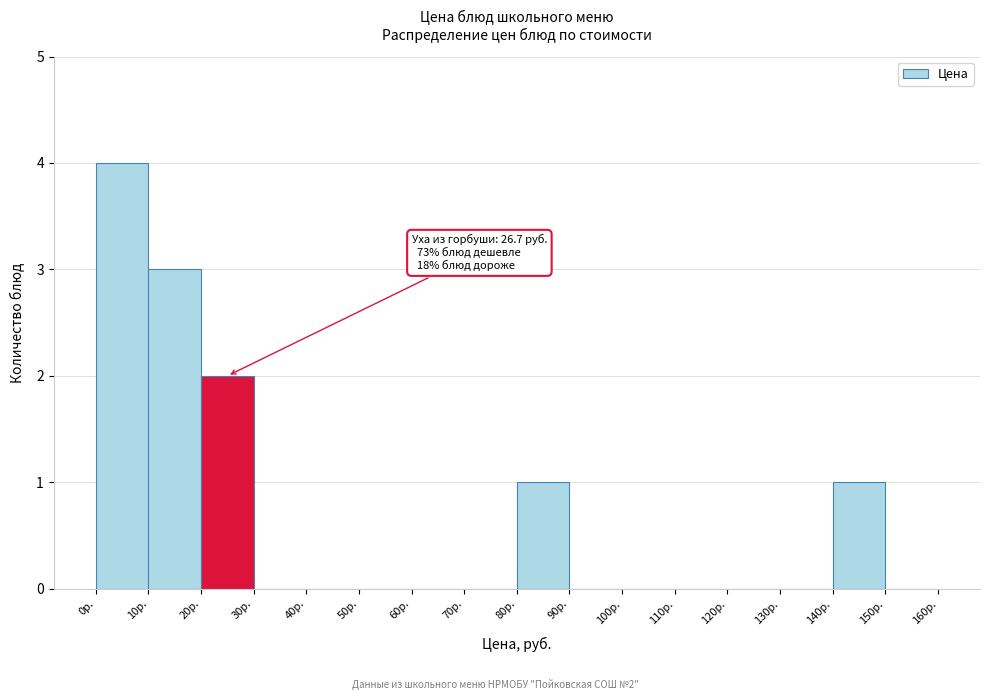

Over which range of the x-axis is the bar tallest?

0 to 10